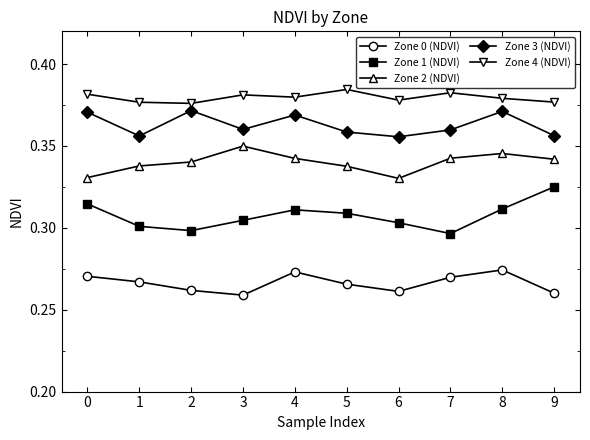

True or false: Zone 1 (NDVI) has more than 0 interior local peaks.

True